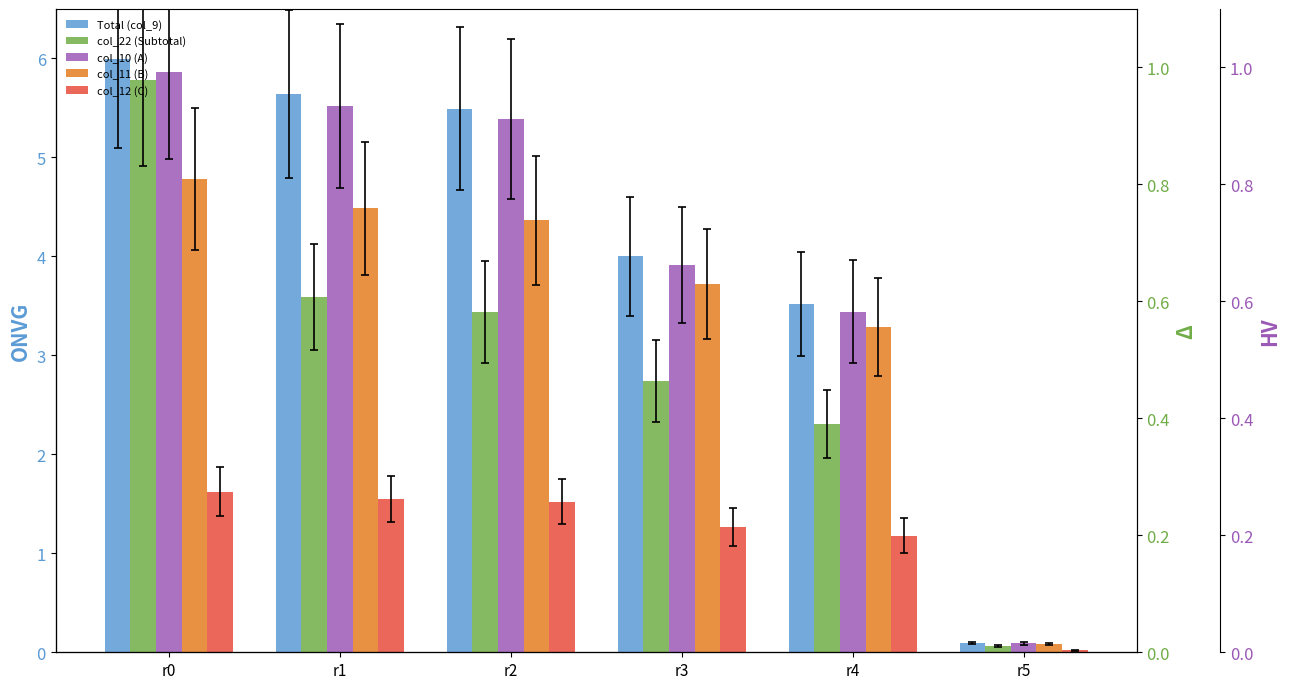

Does the chart contain stacked bars?

No